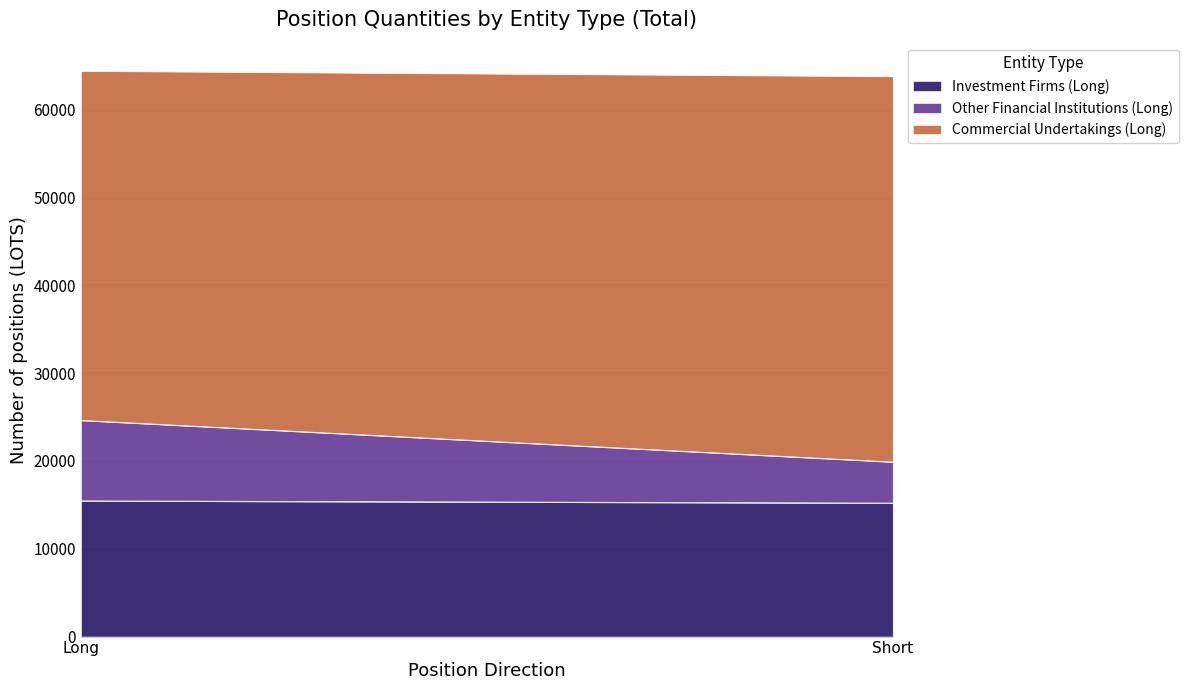

Rank the series by their maximum value, from highest to lowest.

Commercial Undertakings (Long), Investment Firms (Long), Other Financial Institutions (Long)